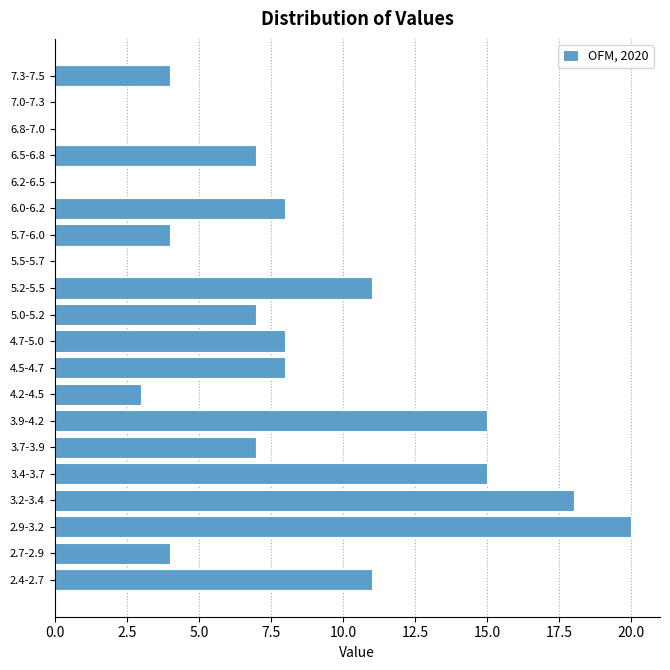

Reading top to bottom, list all the values displayed in this chart.

7.3-7.5=4	7.0-7.3=0	6.8-7.0=0	6.5-6.8=7	6.2-6.5=0	6.0-6.2=8	5.7-6.0=4	5.5-5.7=0	5.2-5.5=11	5.0-5.2=7	4.7-5.0=8	4.5-4.7=8	4.2-4.5=3	3.9-4.2=15	3.7-3.9=7	3.4-3.7=15	3.2-3.4=18	2.9-3.2=20	2.7-2.9=4	2.4-2.7=11